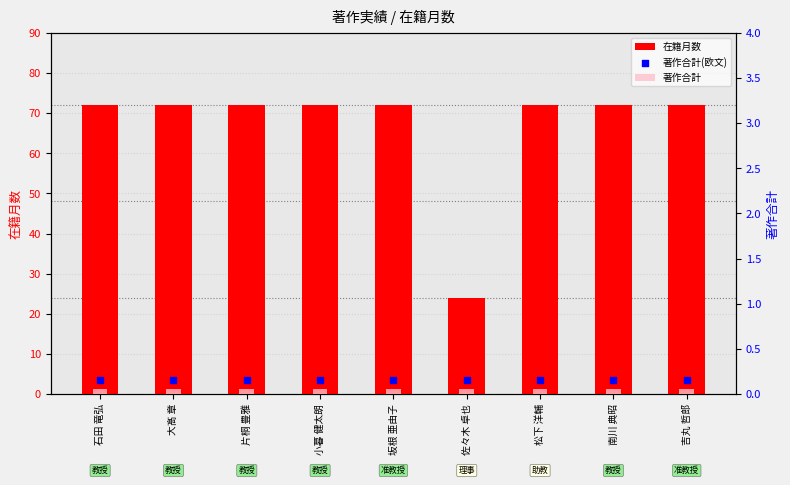

Which series reaches the minimum Y coordinate?

著作合計